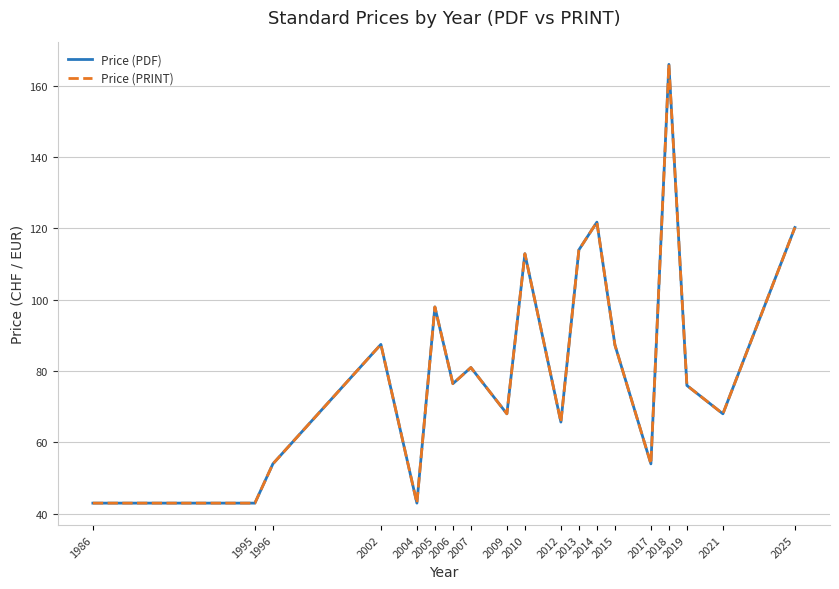

True or false: Price (PDF) has a value of 54.8 at 2015.

False